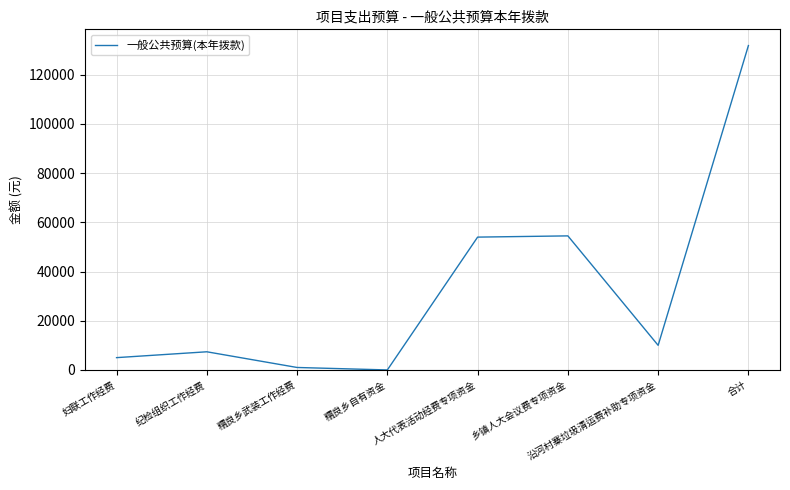

What is the difference between the maximum and minimum values?

131880